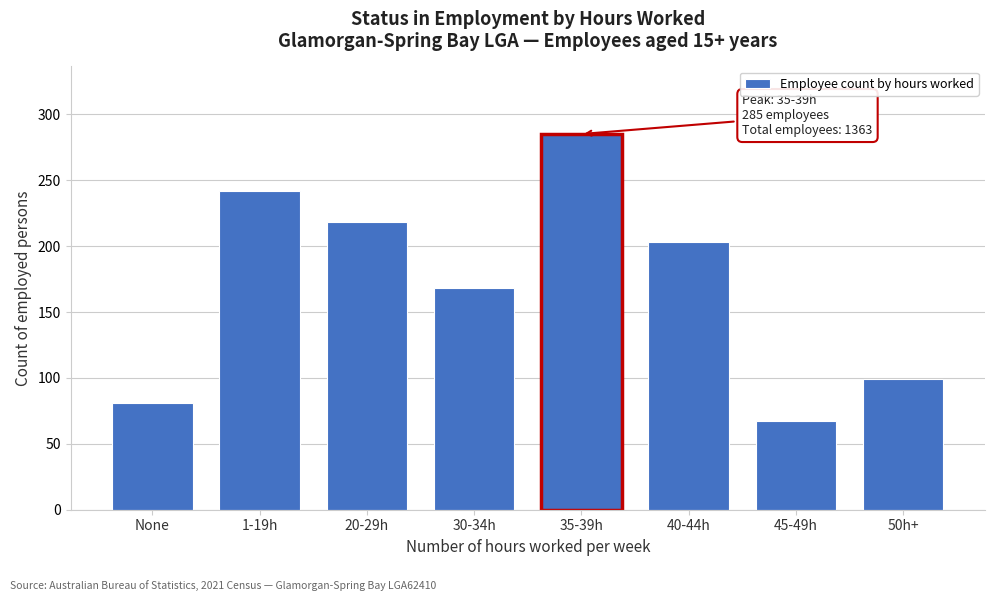

Reading left to right, transcribe all the data shown in this chart.

None=81	1-19h=242	20-29h=218	30-34h=168	35-39h=285	40-44h=203	45-49h=67	50h+=99